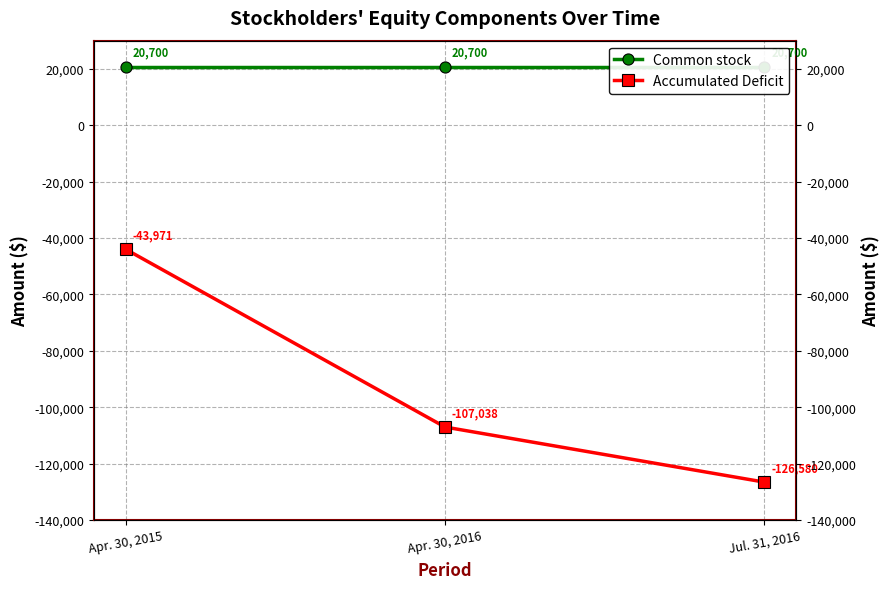

List the series in order of their peak value, highest first.

Common stock, Accumulated Deficit